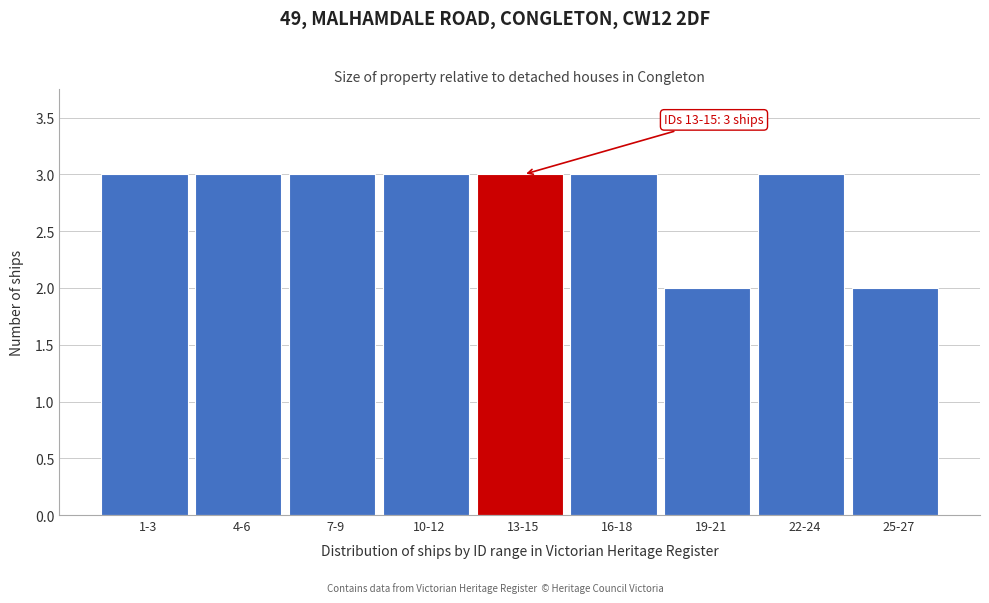

Reading left to right, transcribe all the data shown in this chart.

3	3	3	3	3	3	2	3	2